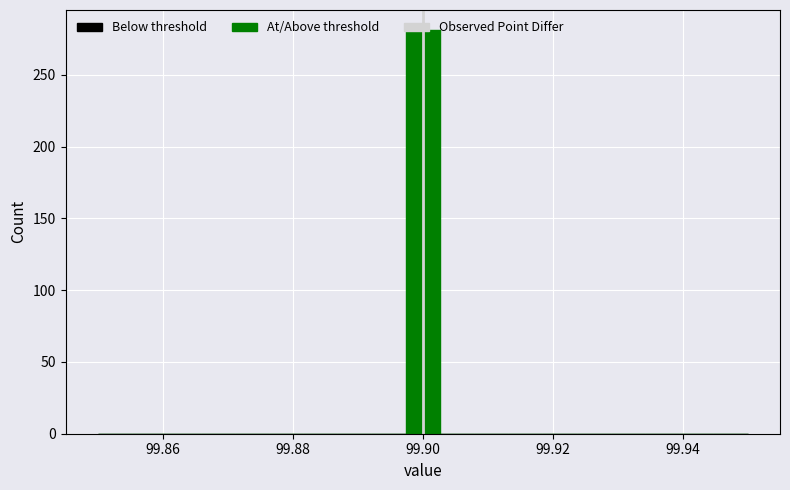

Around what value on the x-axis is the tallest bar? Give the approximate position of its centre, as read against the axis.

99.900